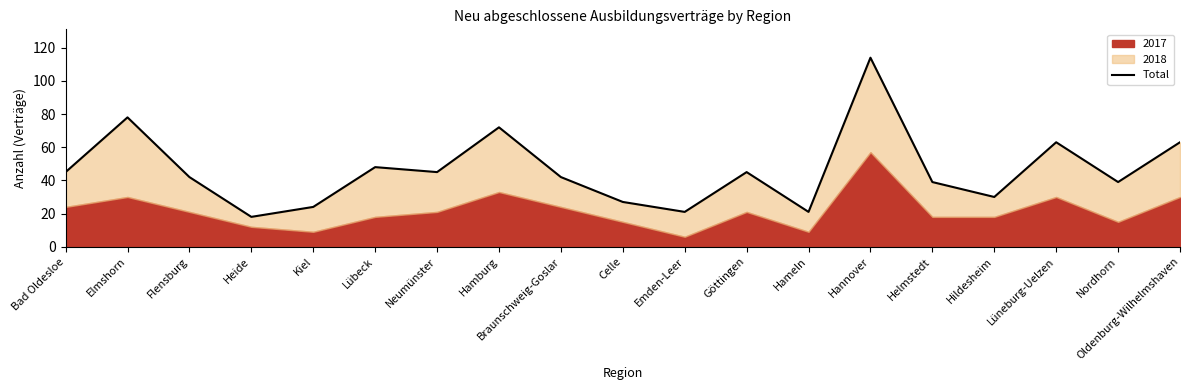

How many interior local valleys (lower than both neighbors) does the data have?

6